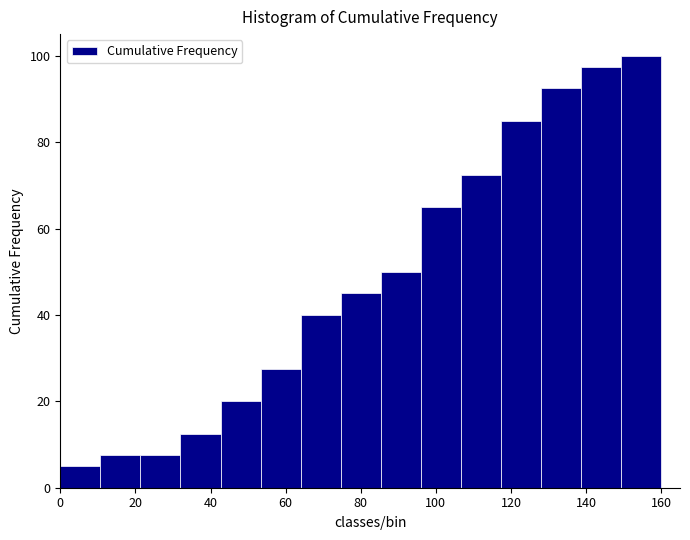

Over which range of the x-axis is the bar tallest?

150 to 160